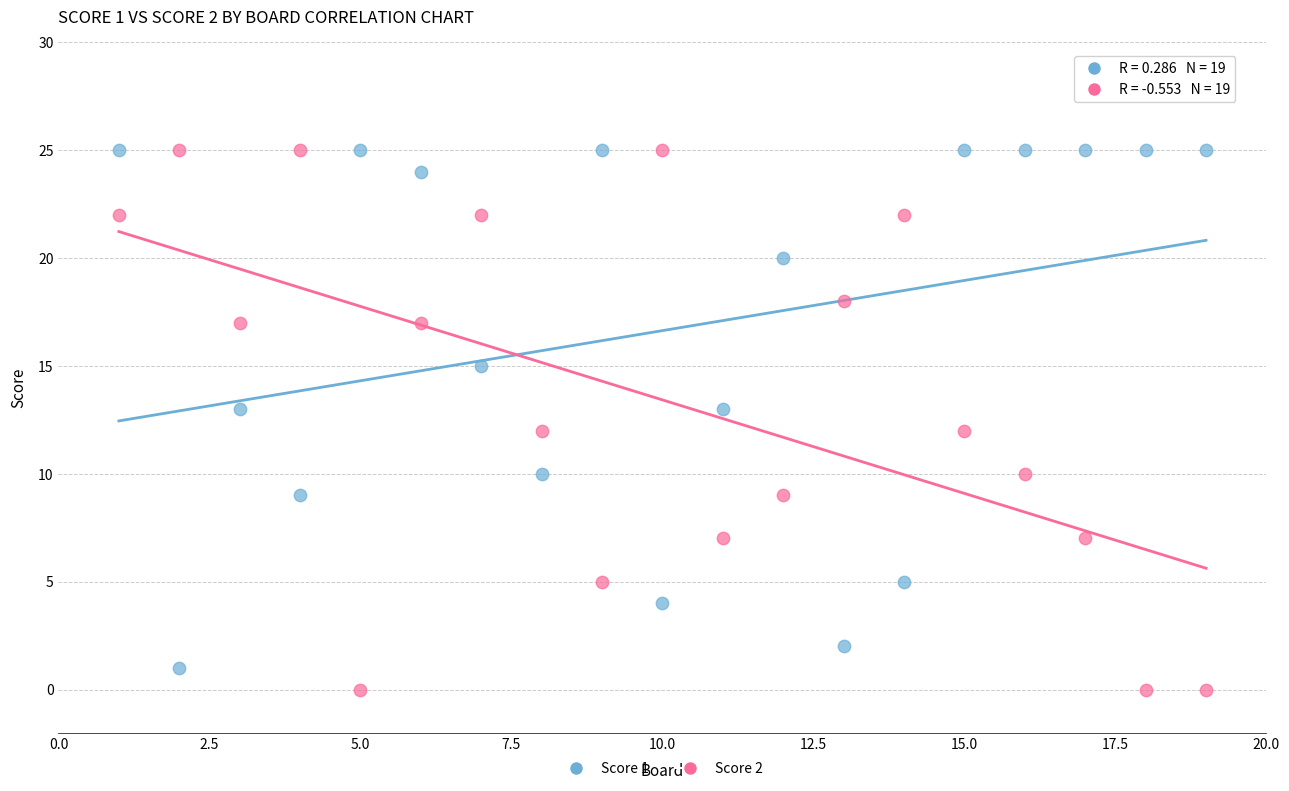

Which series has the largest Y range (max minus min)?

Score 2